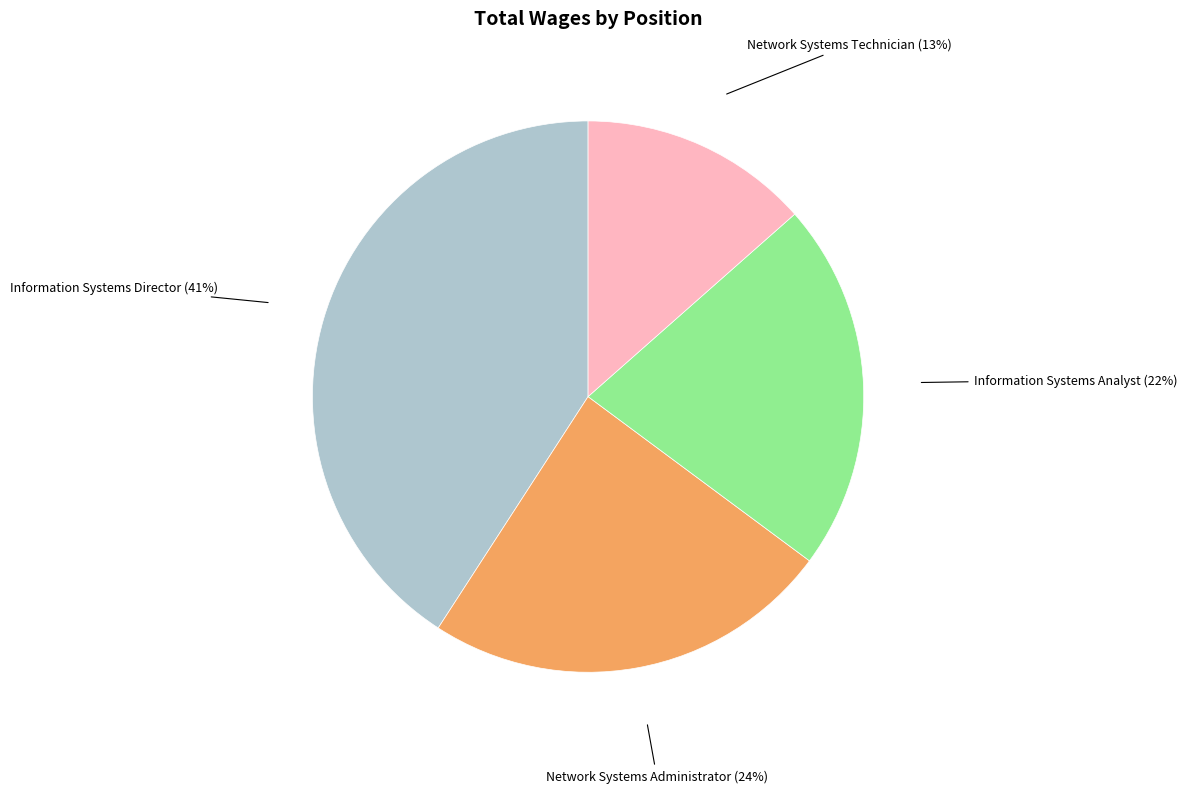

To the nearest percent, what portion does Network Systems Technician represent?

13%